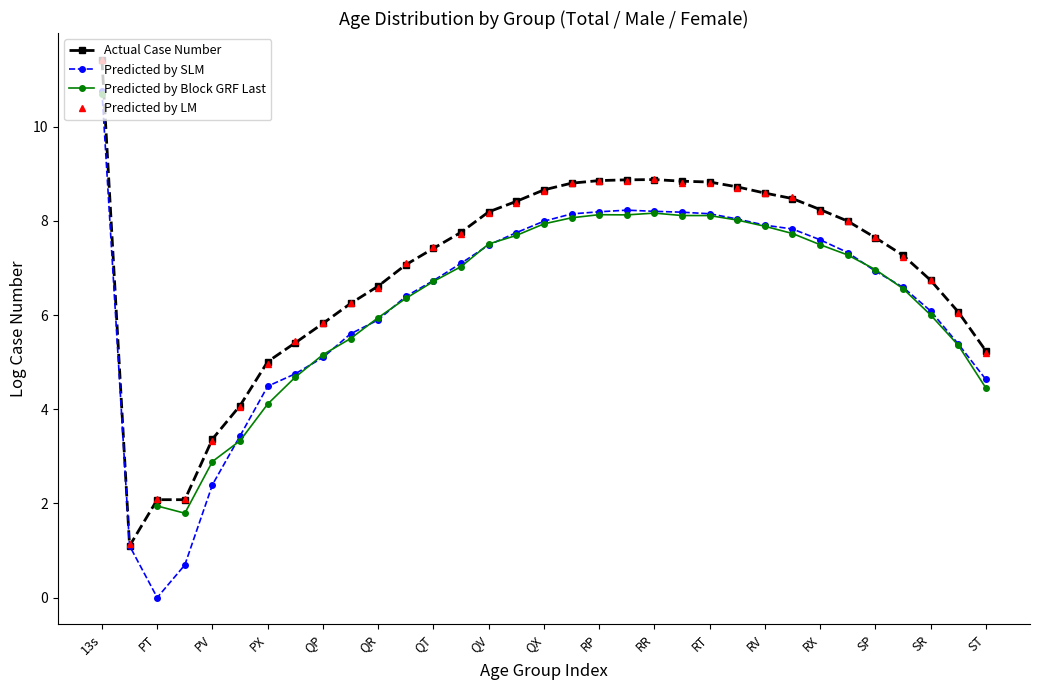

What are all the series names shown in the legend?

Actual Case Number, Predicted by SLM, Predicted by Block GRF Last, Predicted by LM